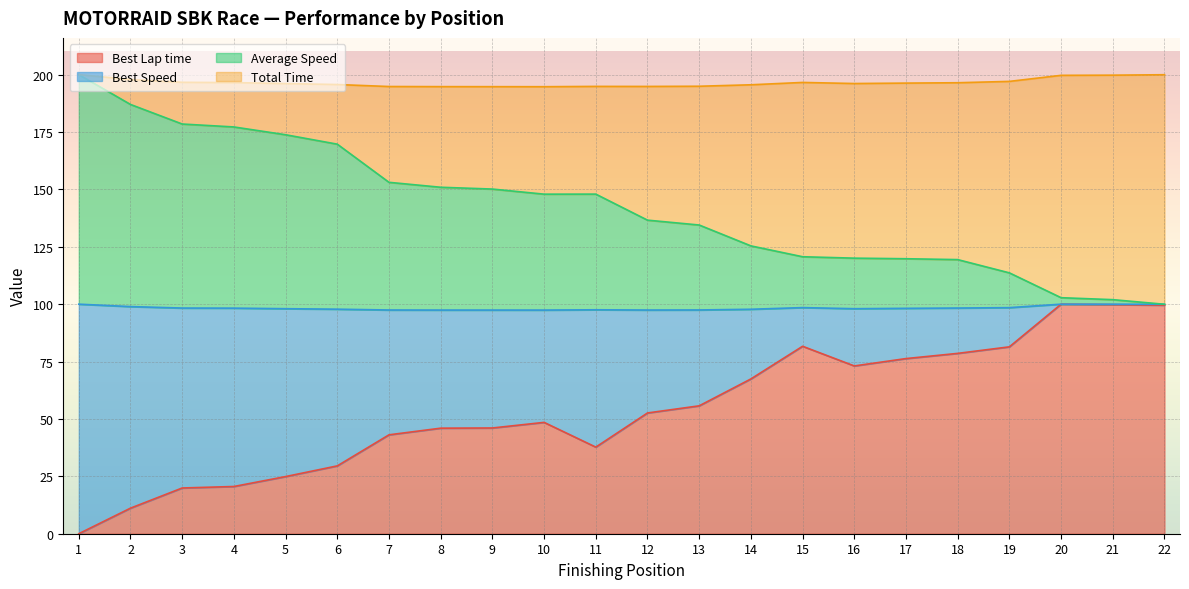

The value of Best Lap time at 5 is 24.9. True or false?

True